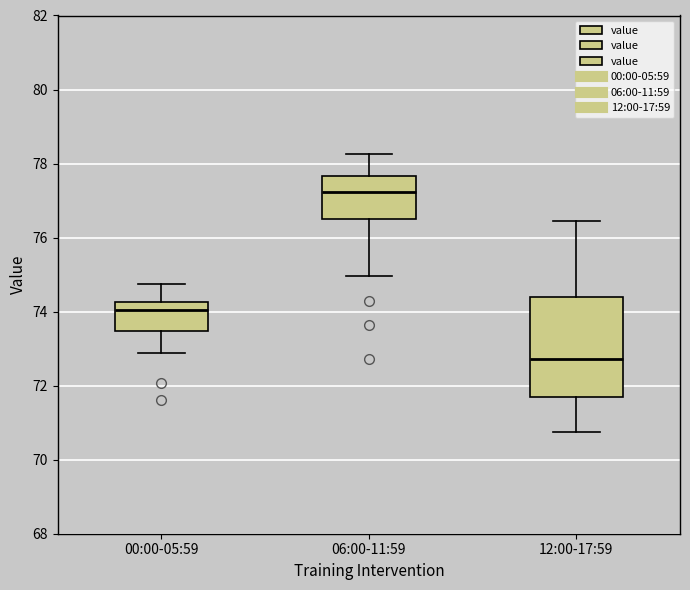

Reading left to right, transcribe this box plot: for each box, give where its median line is, the range the box spans, and where its two whiskers end, as read against the y-axis. The values are not printed on the chart, so give them approximately, as read against the axis.

00:00-05:59: median 74.0, box 73.4 to 74.2, whiskers 72.8 to 74.8
06:00-11:59: median 77.2, box 76.6 to 77.6, whiskers 75.0 to 78.2
12:00-17:59: median 72.8, box 71.8 to 74.4, whiskers 70.8 to 76.4